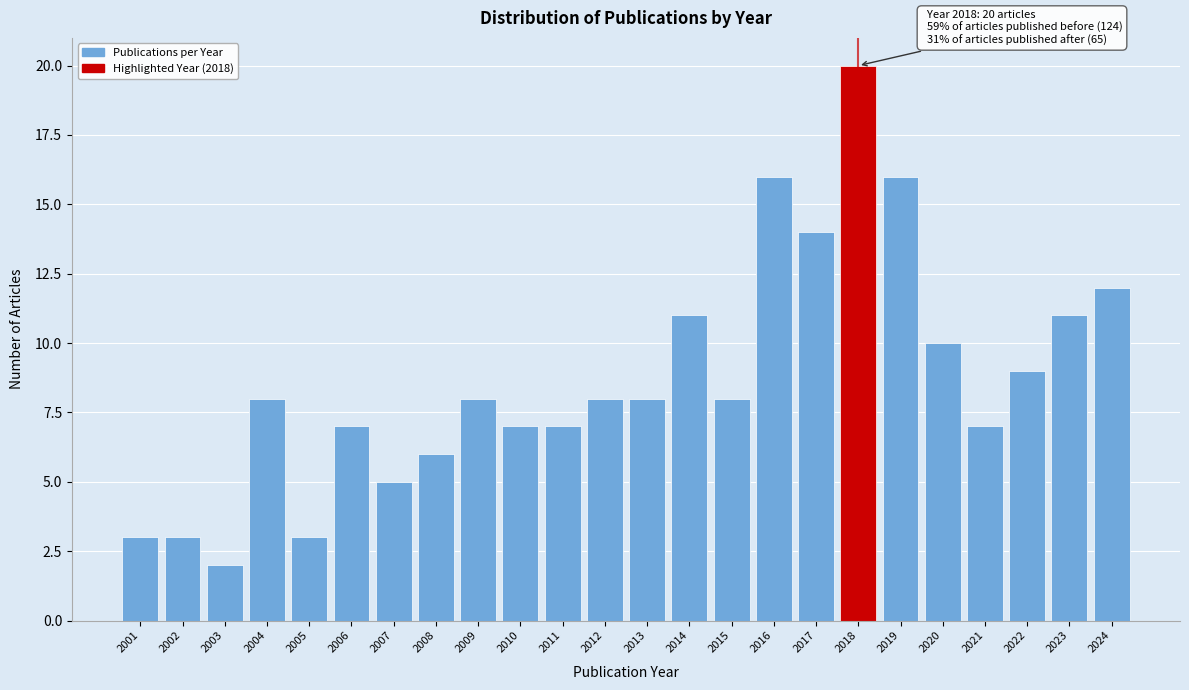

Which range on the x-axis has the tallest bar?

2017.5 to 2018.5